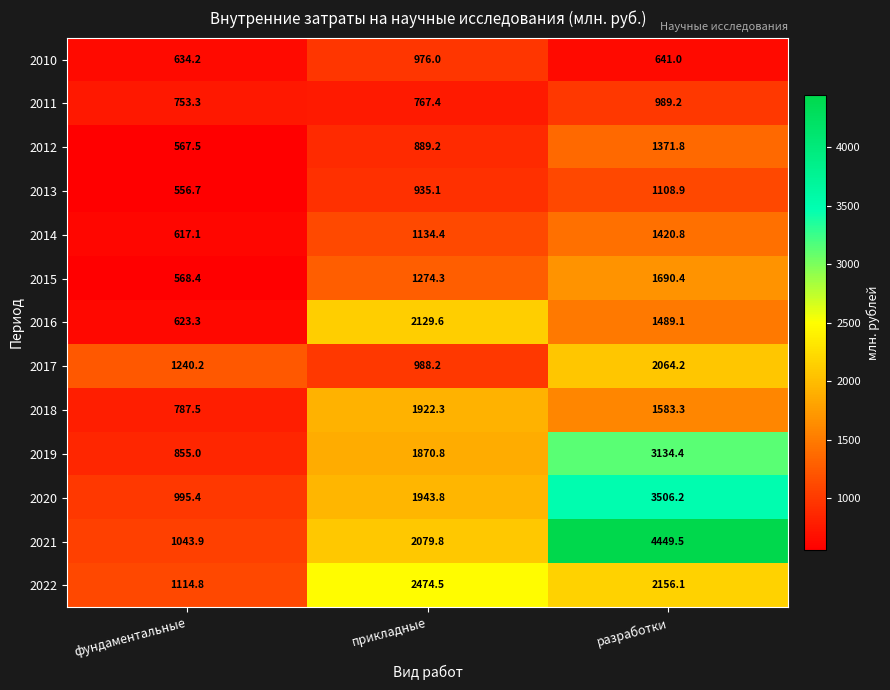

What is the total value across all series at разработки?

25604.9